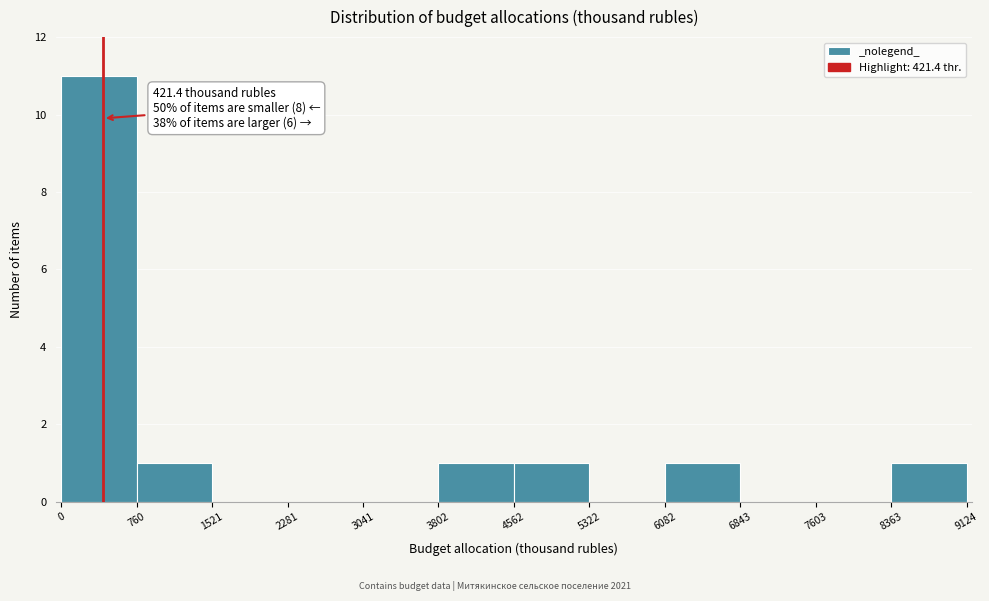

Which range on the x-axis has the tallest bar?

0 to 760